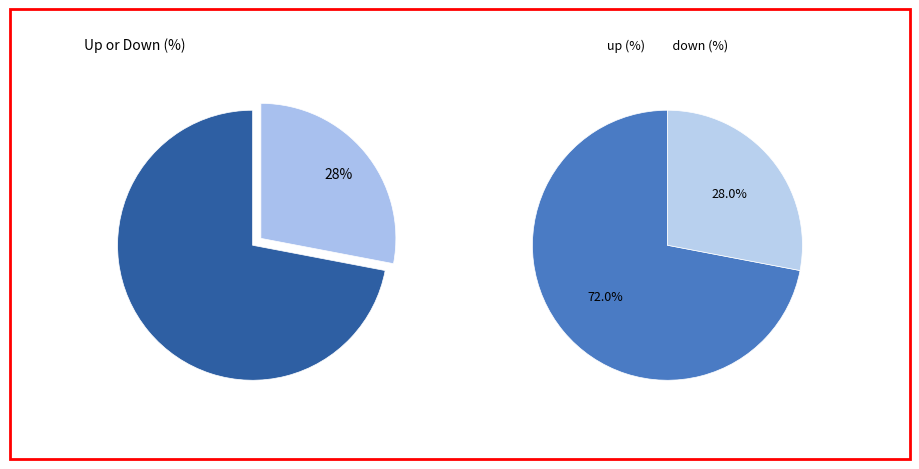

What percentage do up and down together represent?

100.0%